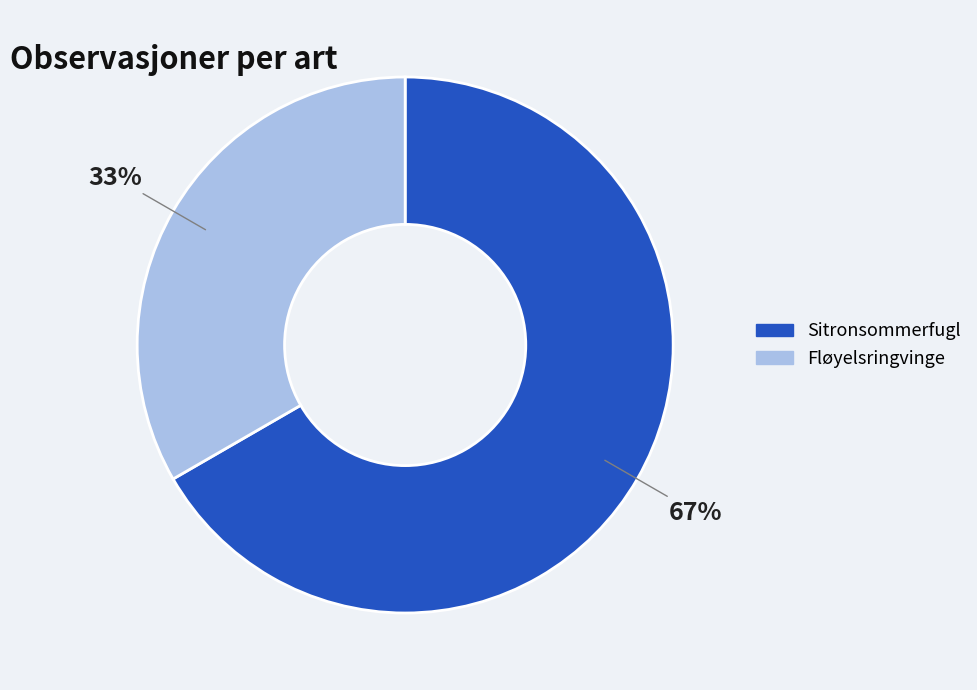

Which category has the biggest portion of the pie?

Sitronsommerfugl